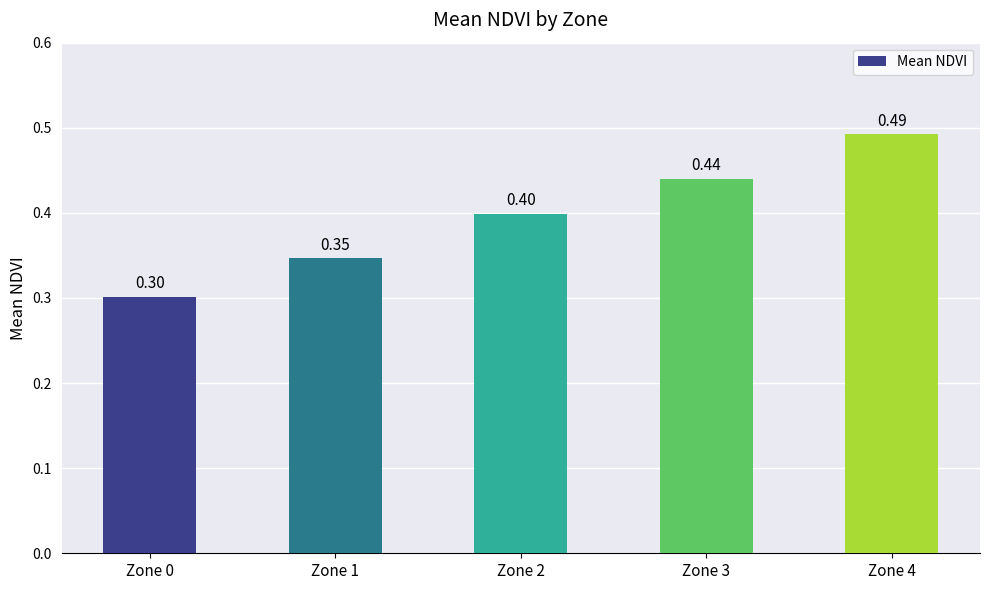

Rank the categories by value from highest to lowest.

Zone 4, Zone 3, Zone 2, Zone 1, Zone 0